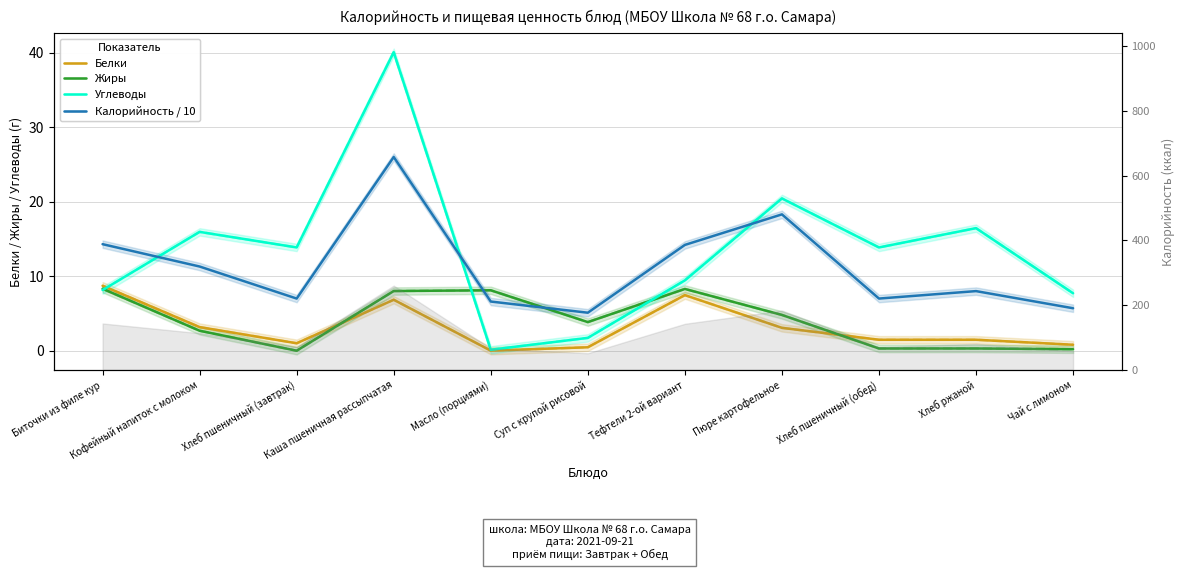

How many lines are shown in the chart?

4